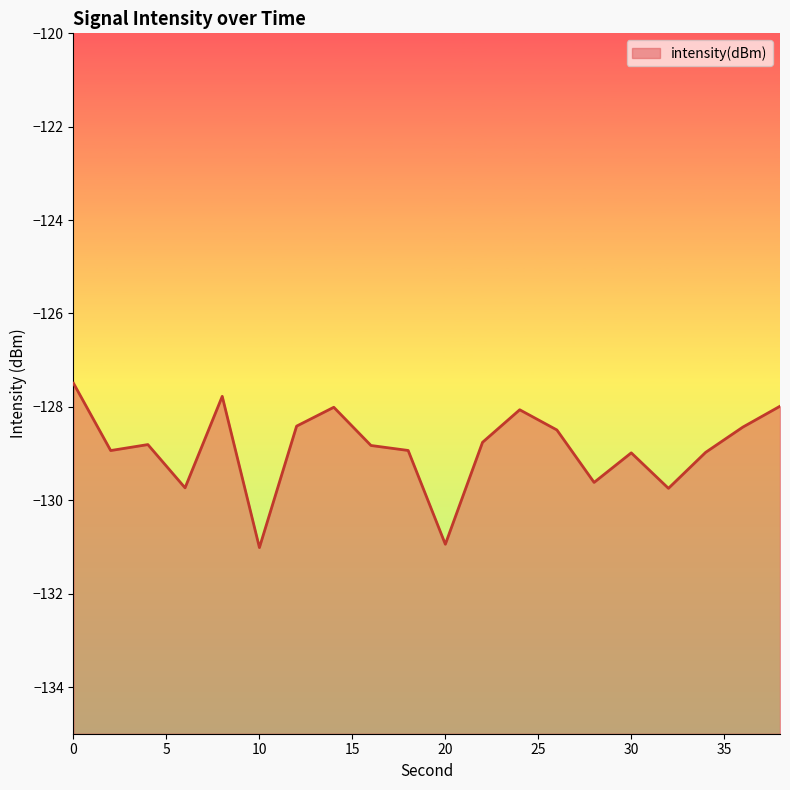

How many categories are shown in the chart?

20